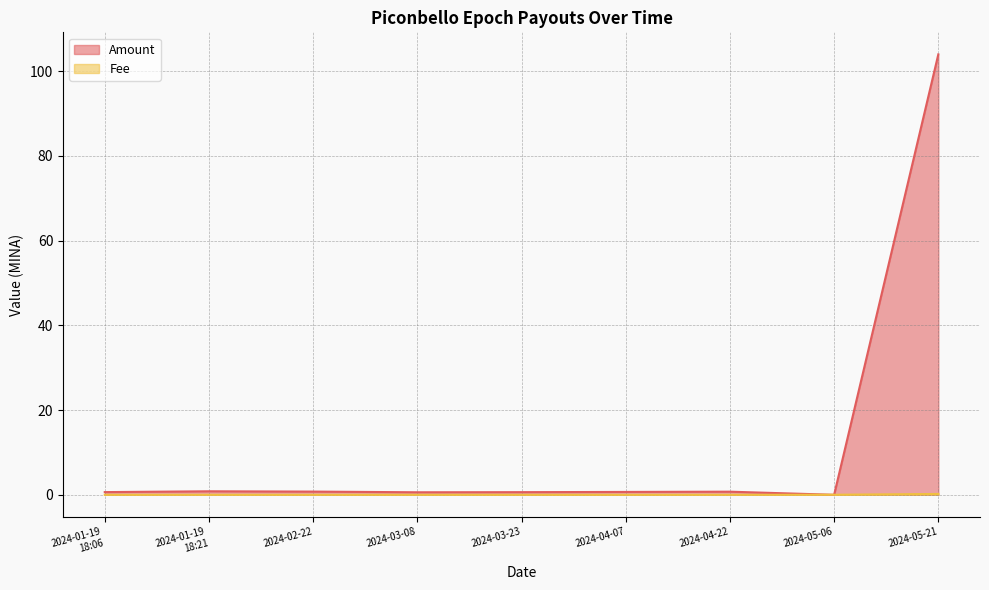

What is the maximum value for Fee?

0.2